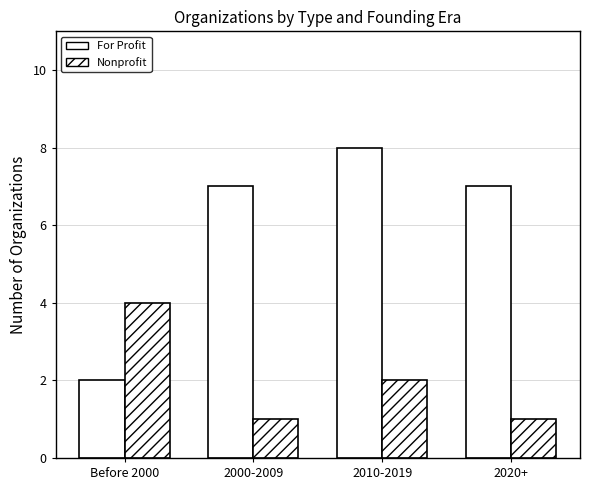

Where does the Nonprofit series first go above 2?

Before 2000